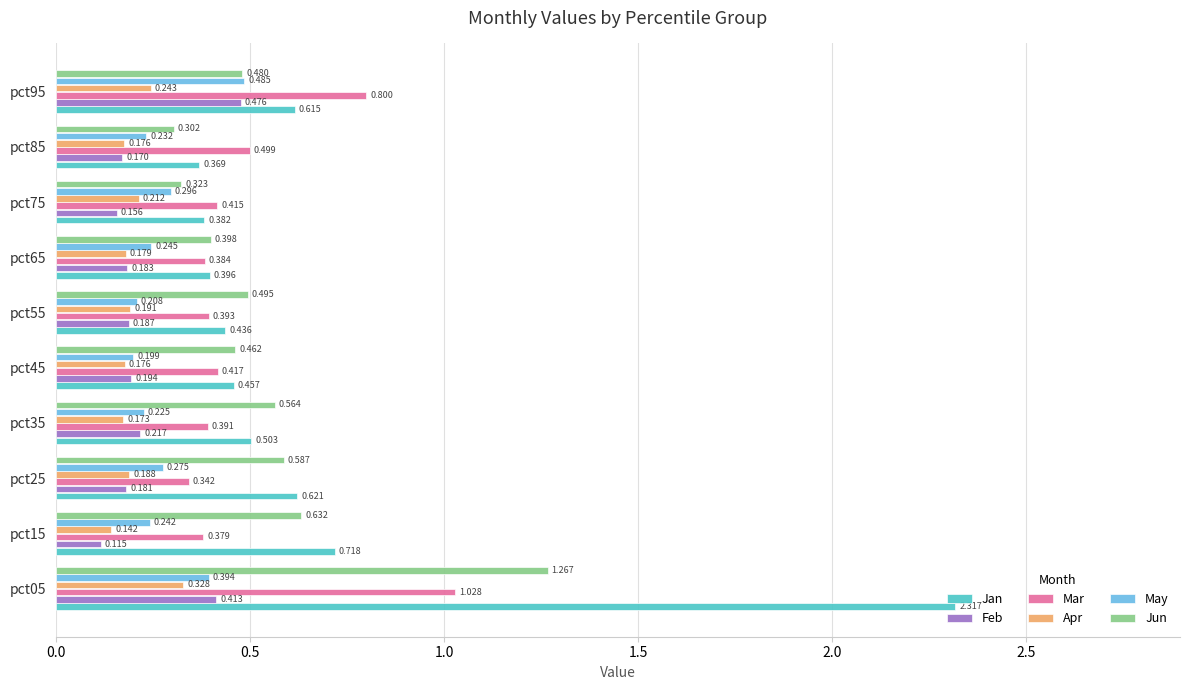

At which label does Feb reach its minimum?

pct15